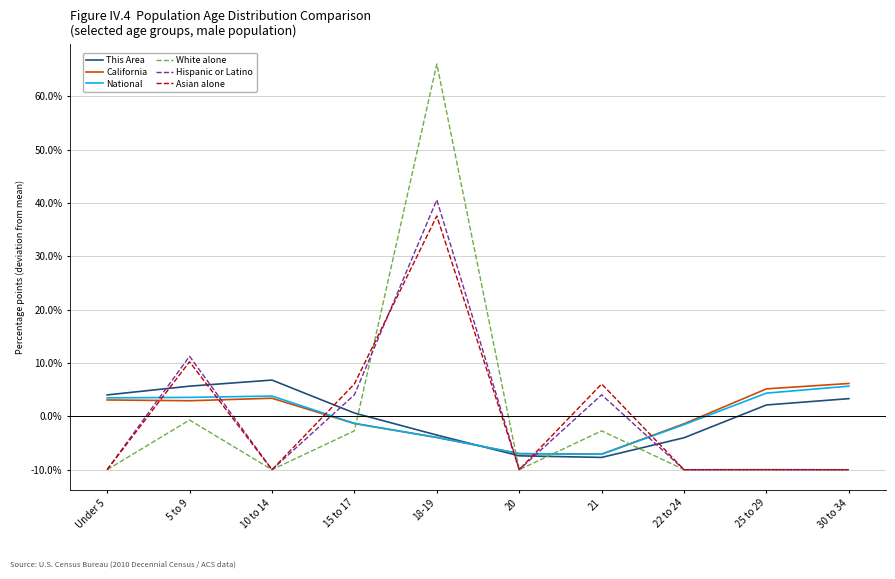

How many times do California and Hispanic or Latino cross each other?

6